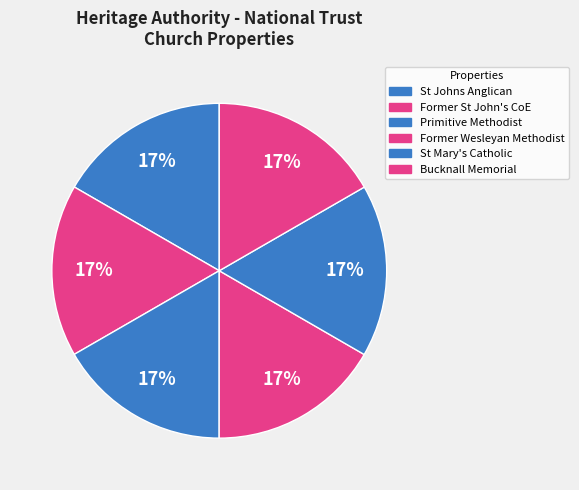

Which slice is the largest?

Bucknall Family Memorial Church